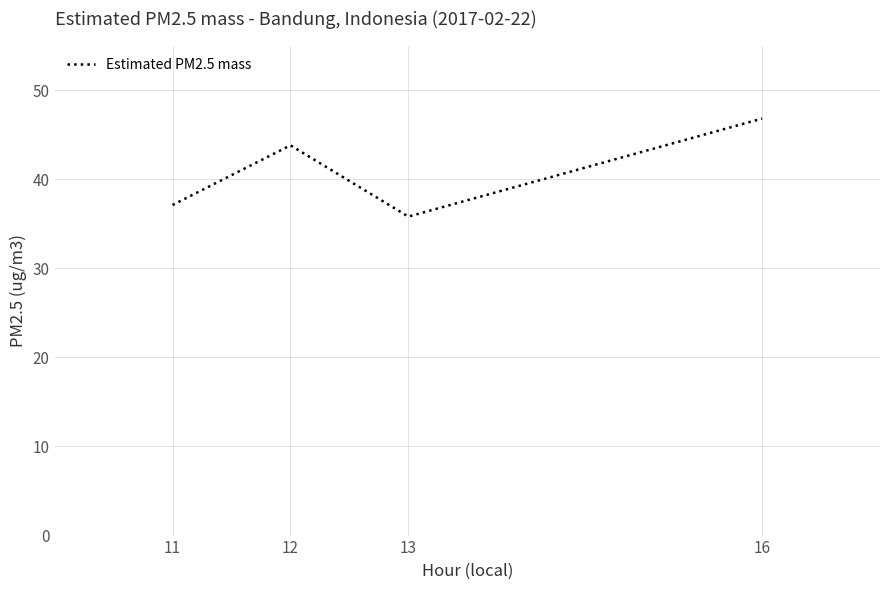

How many values are below 43?

2